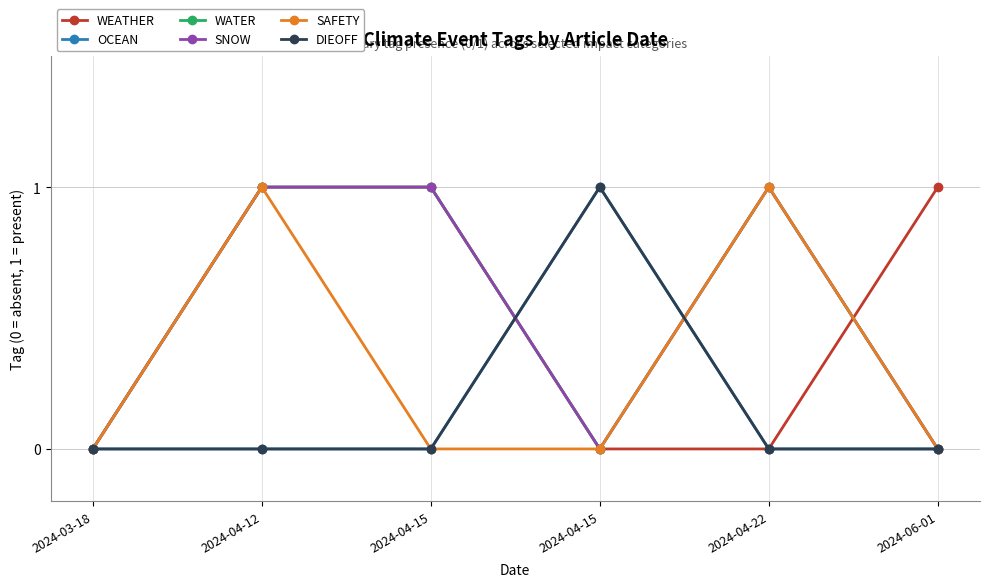

Where is WEATHER nearest to the value 0?

2024-03-18